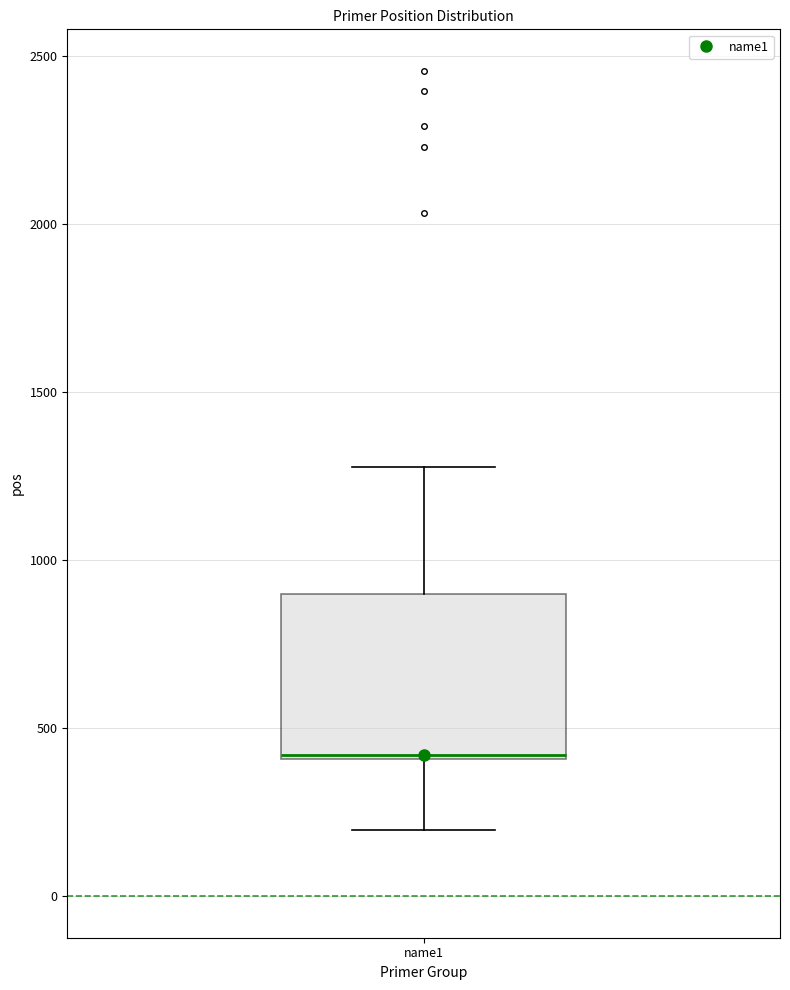

Where does the upper whisker of the box for name1 end on the y-axis? The values are not printed on the chart, so give them approximately, as read against the axis.

1300